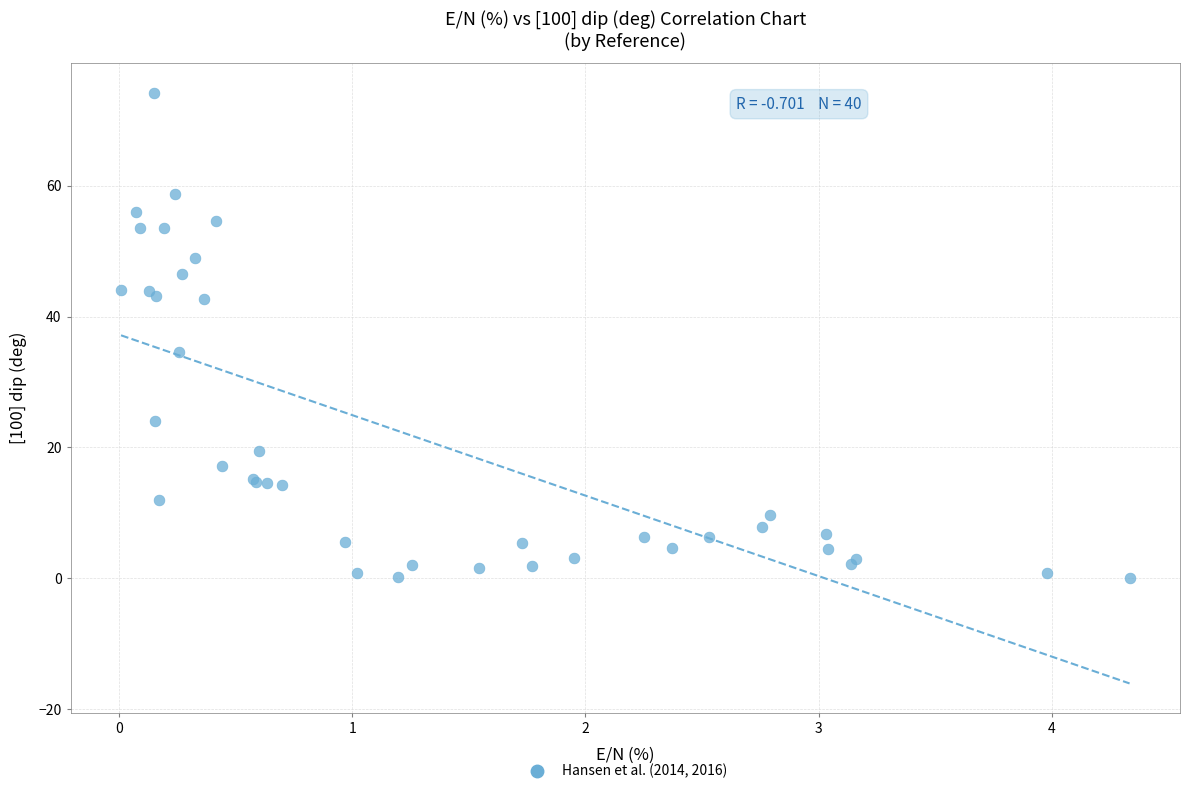

What Y value in the scatter plot is closest to 37?

34.6